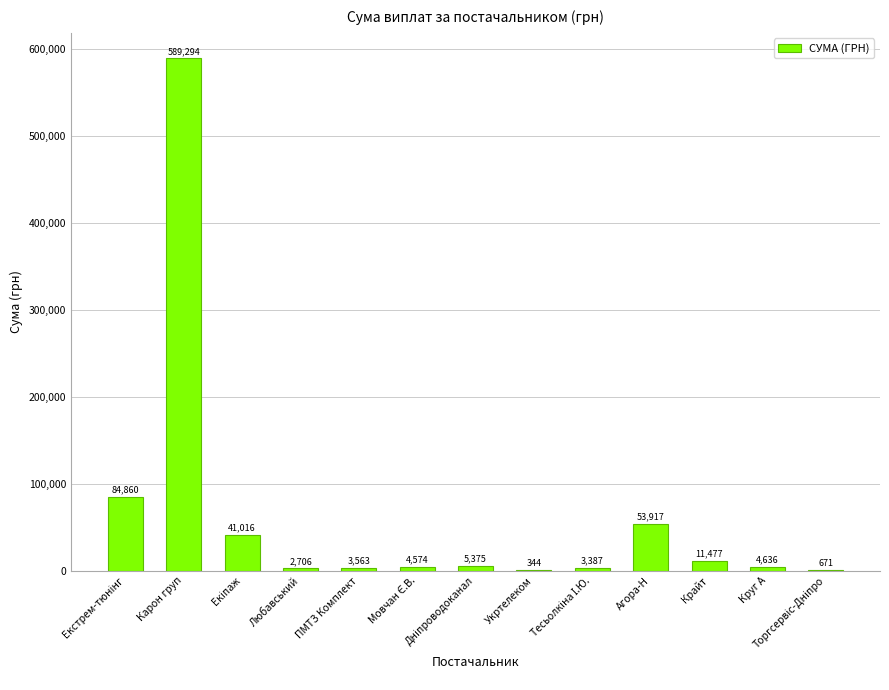

Which has a higher value, ПМТЗ Комплект or Карон груп?

Карон груп